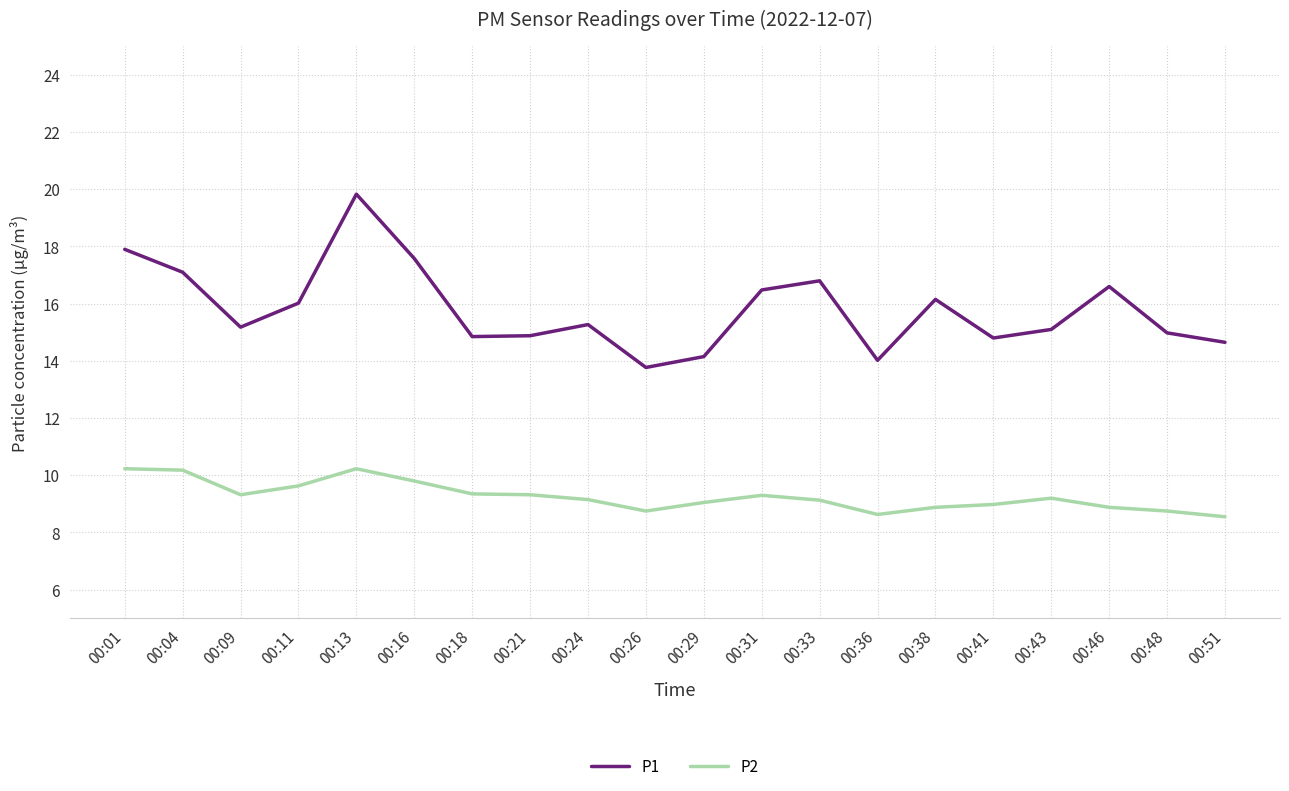

True or false: P1 has more than 2 points higher than both neighbors.

True